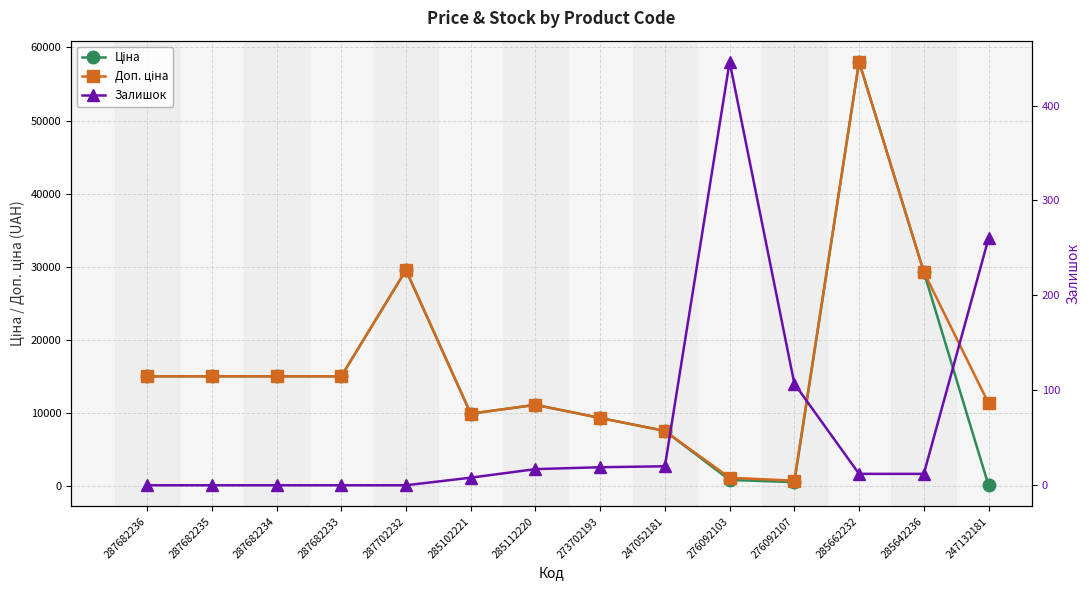

What is the greatest value displayed?

58037.0